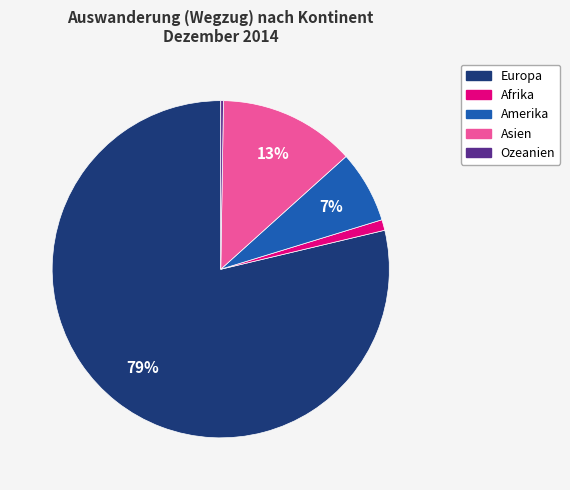

Which slice is the largest?

Europa